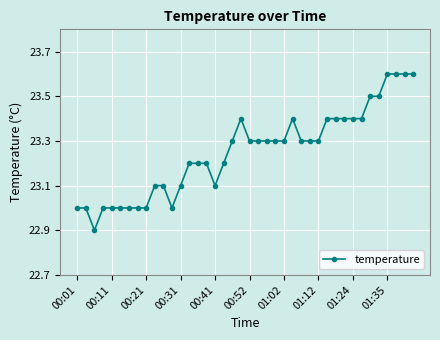

What is the value of the 2nd point from the left?

23.0